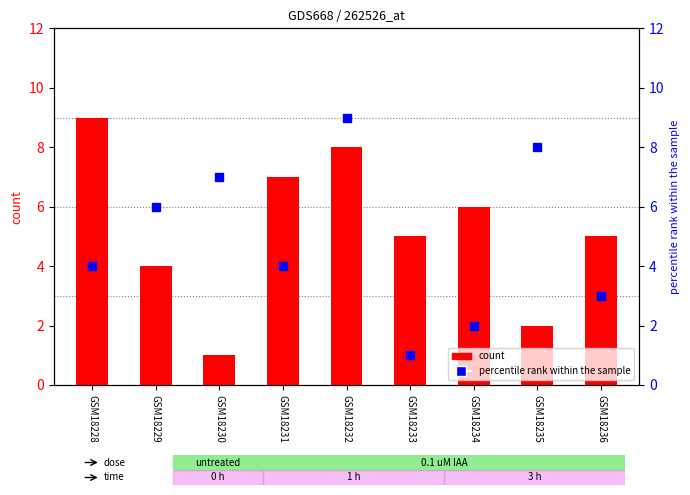

Which series reaches the minimum Y coordinate?

count